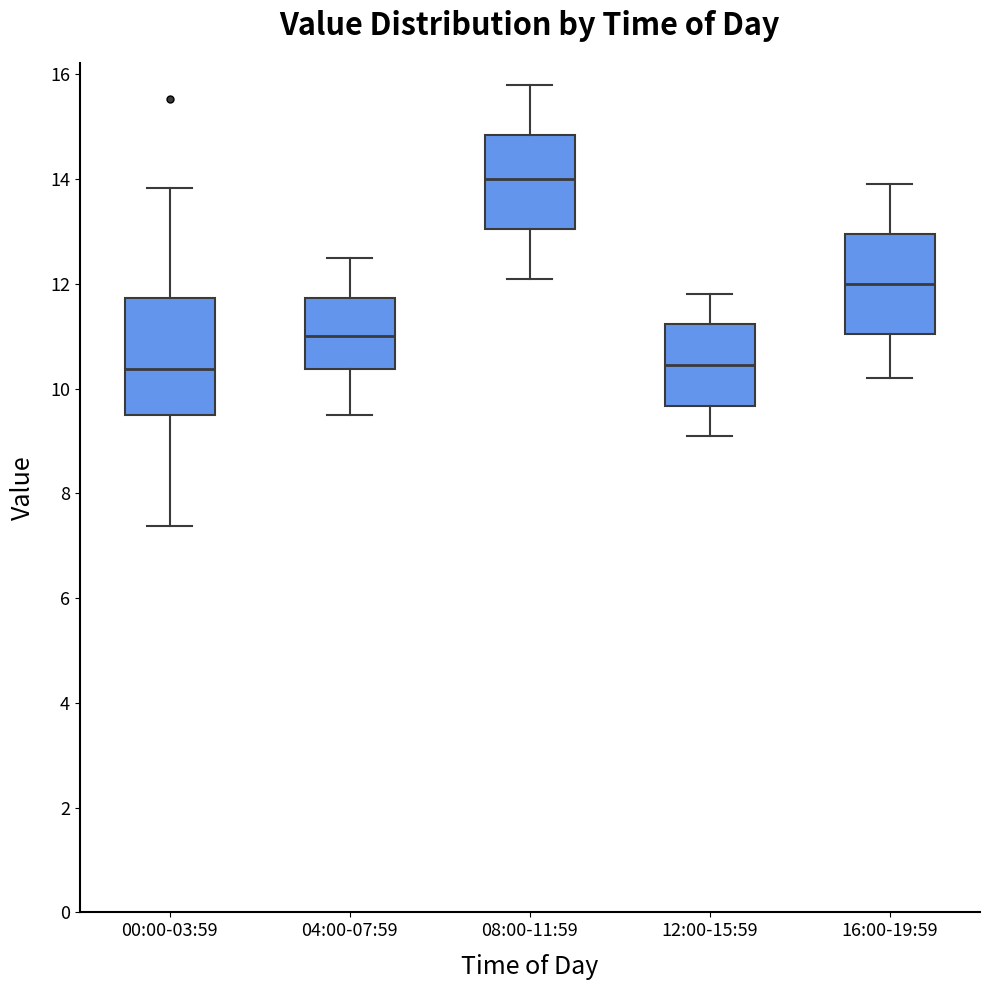

Where is the lower edge of the box for 12:00-15:59 on the y-axis? The values are not printed on the chart, so give them approximately, as read against the axis.

9.6